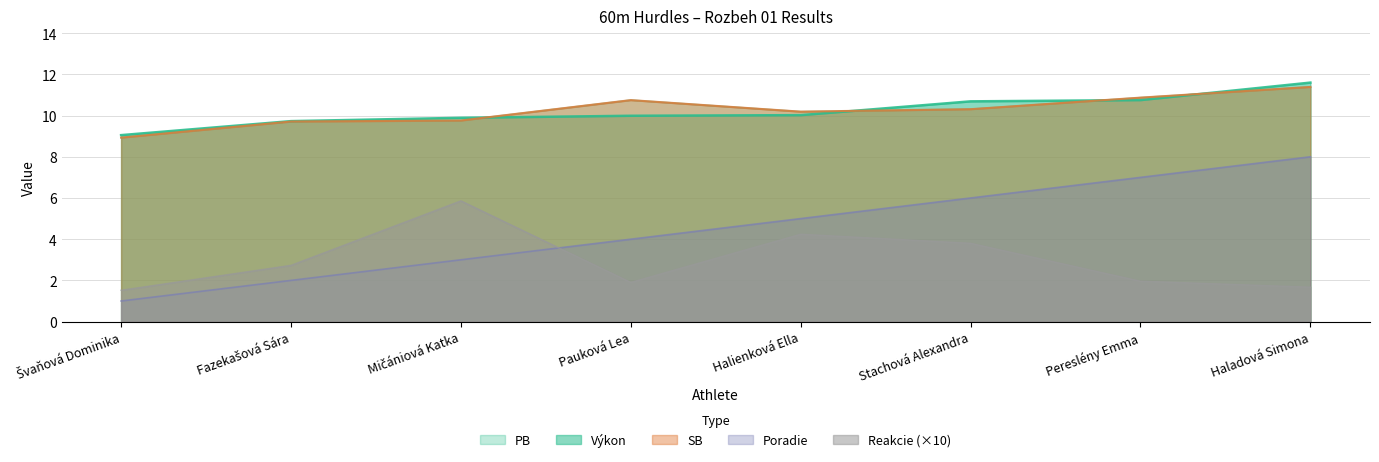

What is the minimum value shown in the chart?

1.0